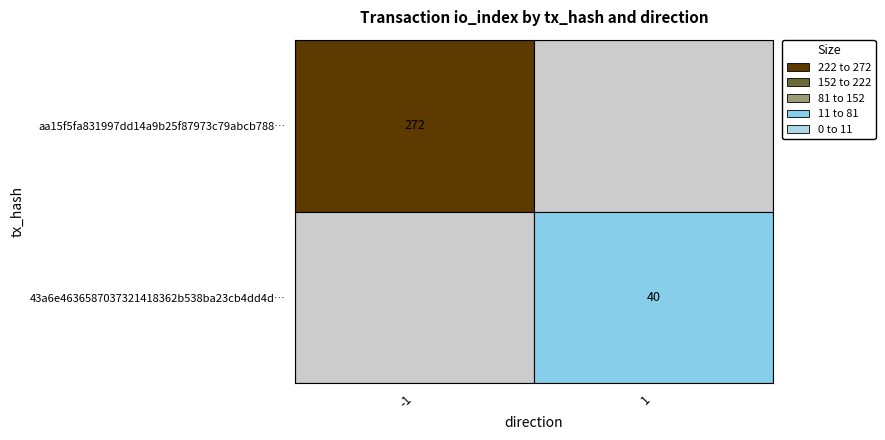

Reading left to right, transcribe all the data shown in this chart.

aa15f5fa831997dd14a9b25f87973c79abcb788: -1	272
43a6e4636587037321418362b538ba23cb4dd4d: 1	40